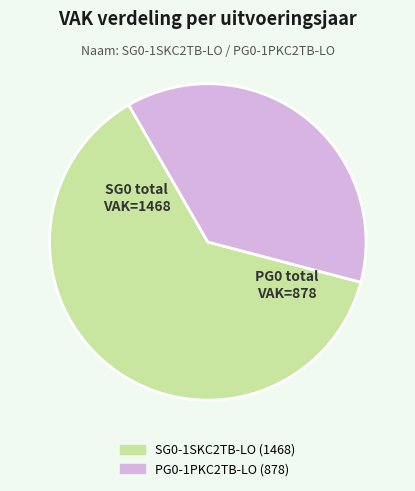

Does any single category account for the majority?

Yes